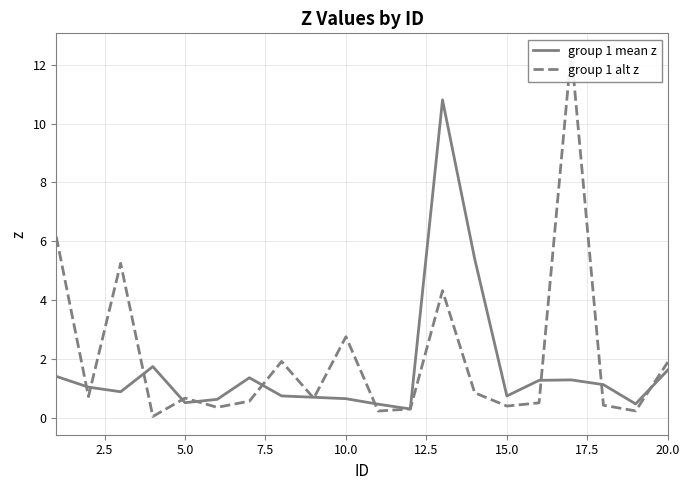

The group 1 mean z series shows 0.2 at 10.0. True or false?

False